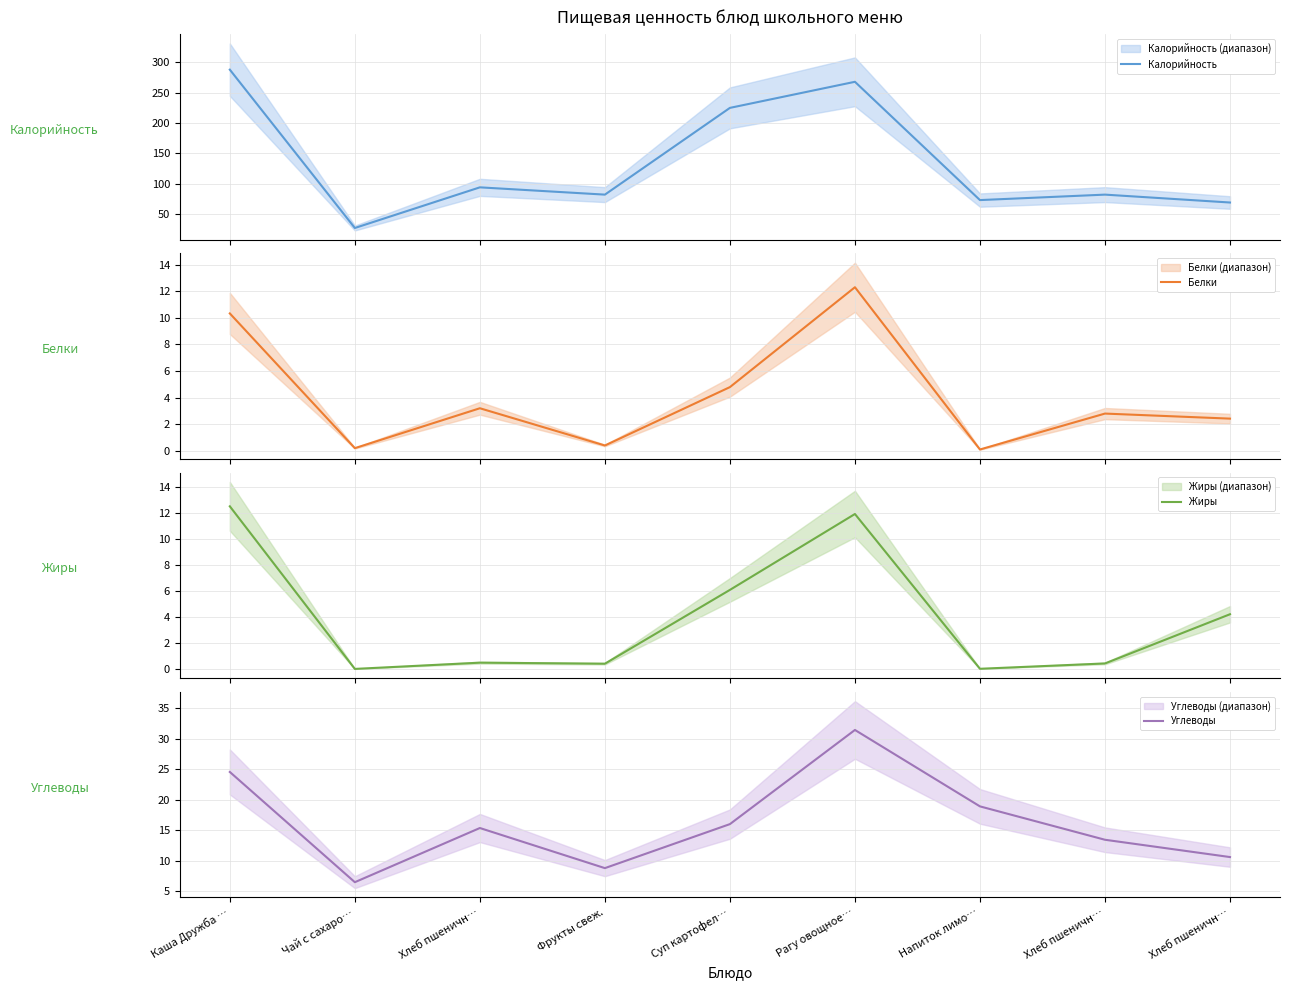

Reading left to right, what are all the values shown in this chart?

Калорийность: Каша Дружба …=288.0	Чай с сахаро…=27.0	Хлеб пшеничн…=94.0	Фрукты свеж.=82.0	Суп картофел…=225.0	Рагу овощное…=268.0	Напиток лимо…=73.0	Хлеб пшеничн…=82.0	Хлеб пшеничн…=69.0
Белки: Каша Дружба …=10.3	Чай с сахаро…=0.2	Хлеб пшеничн…=3.2	Фрукты свеж.=0.4	Суп картофел…=4.8	Рагу овощное…=12.3	Напиток лимо…=0.1	Хлеб пшеничн…=2.8	Хлеб пшеничн…=2.4
Жиры: Каша Дружба …=12.5	Чай с сахаро…=0.0	Хлеб пшеничн…=0.5	Фрукты свеж.=0.4	Суп картофел…=6.1	Рагу овощное…=11.9	Напиток лимо…=0.0	Хлеб пшеничн…=0.4	Хлеб пшеничн…=4.2
Углеводы: Каша Дружба …=24.5	Чай с сахаро…=6.5	Хлеб пшеничн…=15.4	Фрукты свеж.=8.8	Суп картофел…=16.0	Рагу овощное…=31.4	Напиток лимо…=18.9	Хлеб пшеничн…=13.4	Хлеб пшеничн…=10.6